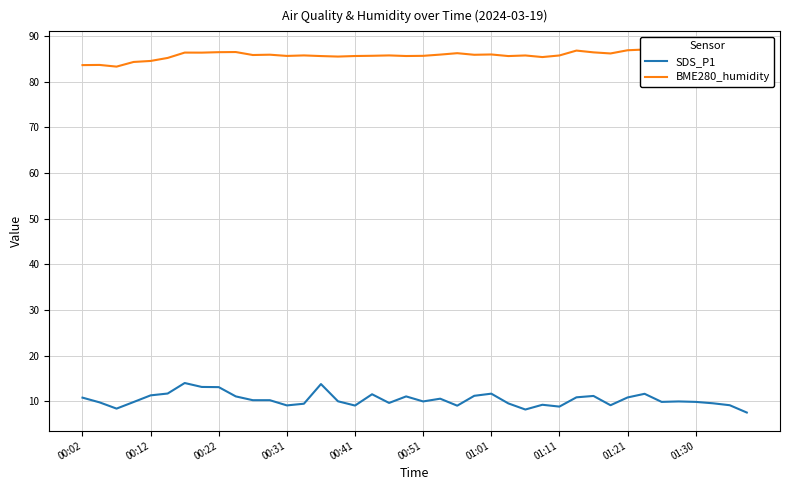

Count the number of categories in the chart.

40